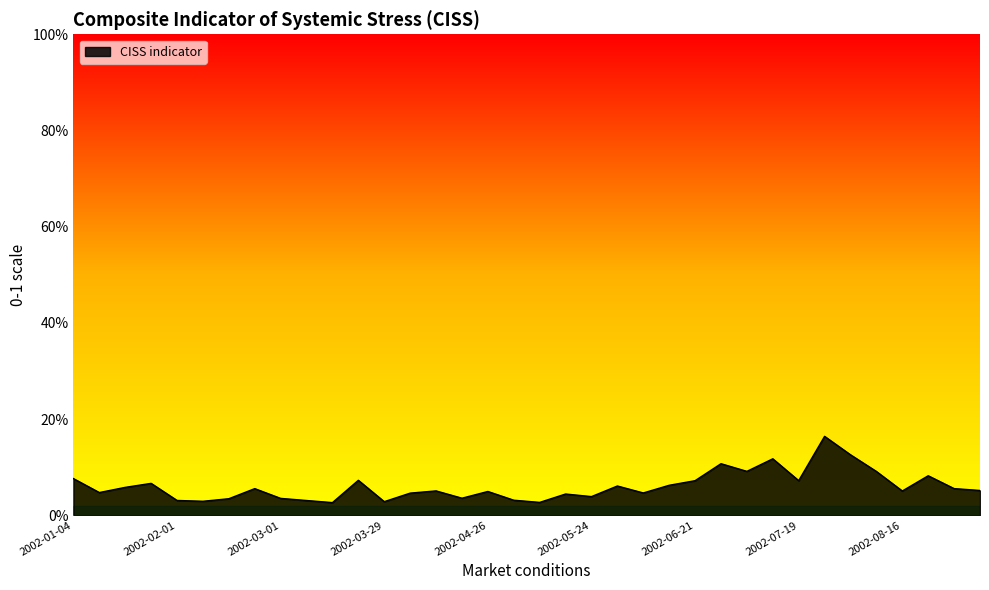

Does the chart have visible grid lines?

No